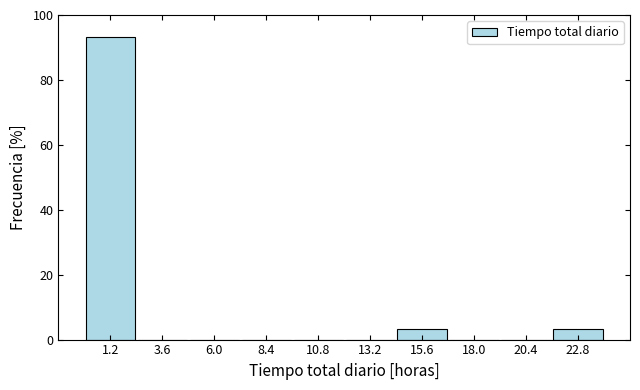

Reading left to right, list every bar in this chart as the range it spans on the x-axis followed by its height. Neither the bar edges nor the heights are printed on the chart, so give them approximately, as read against the axes.

0.0 to 2.4: 94
2.4 to 4.8: 0
4.8 to 7.2: 0
7.2 to 9.6: 0
9.6 to 12.0: 0
12.0 to 14.4: 0
14.4 to 16.8: 4
16.8 to 19.2: 0
19.2 to 21.6: 0
21.6 to 24.0: 4